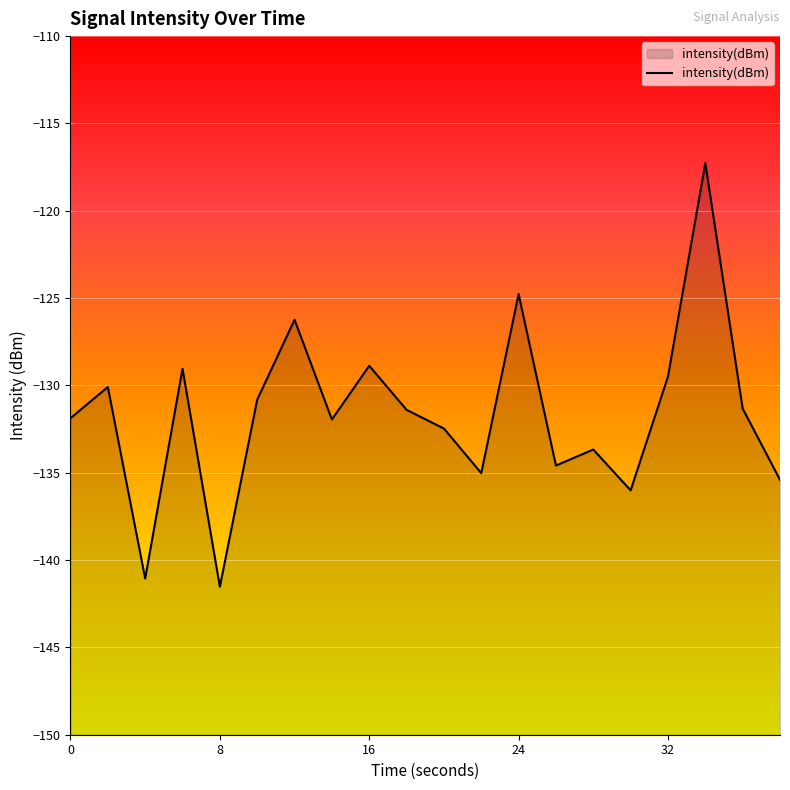

What is the minimum value shown in the chart?

-141.5